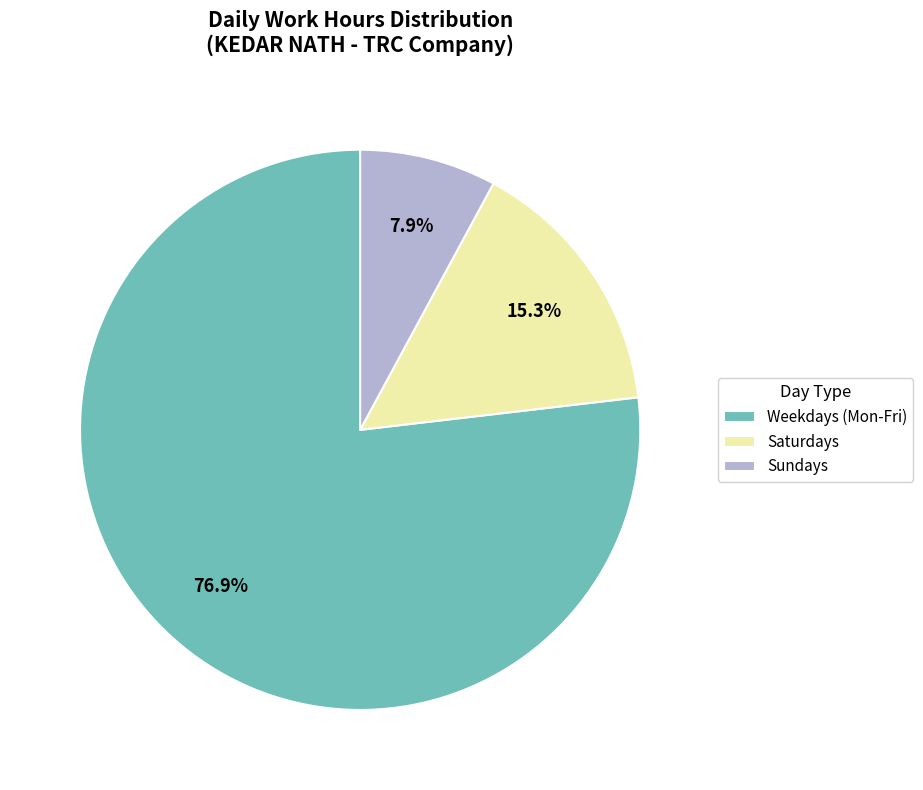

What is the ratio of the value at Saturdays to the value at Sundays?

1.9